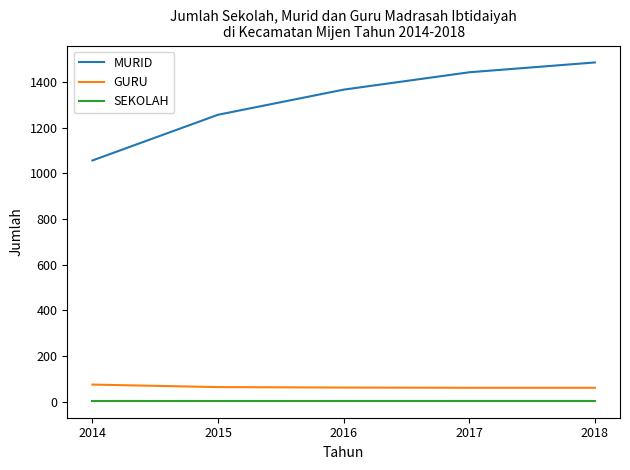

What is the difference between the MURID values at 2014 and 2018?

429